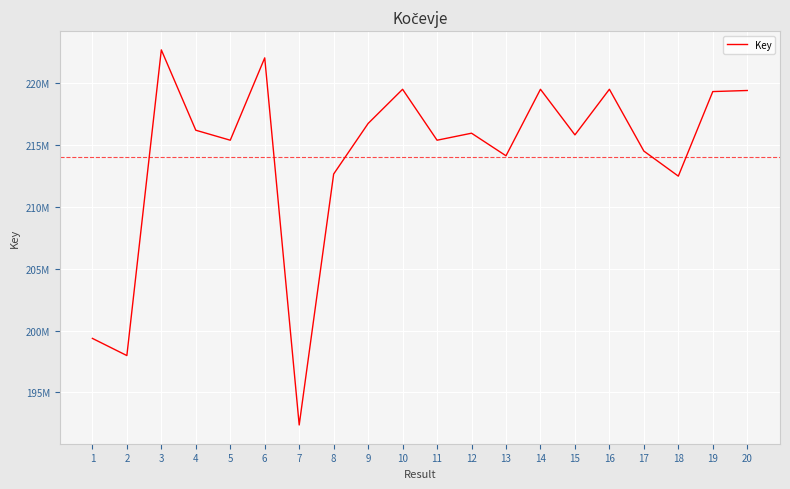

Does the chart have visible grid lines?

Yes